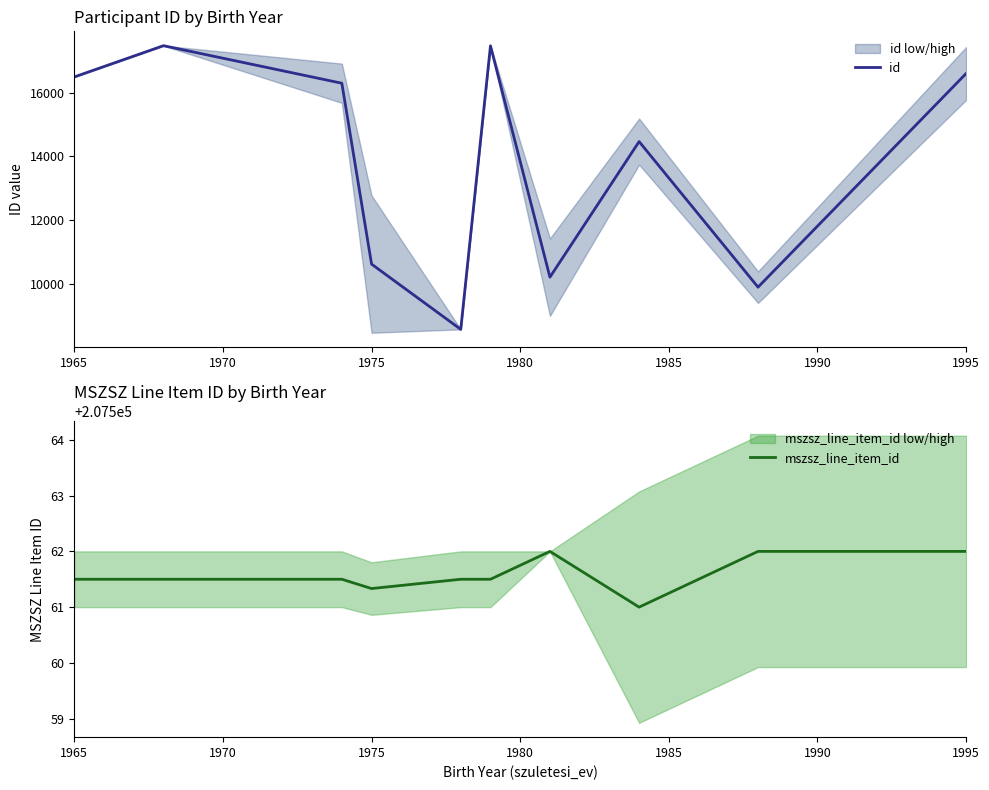

The id series shows 28401.7 at 1965. True or false?

False